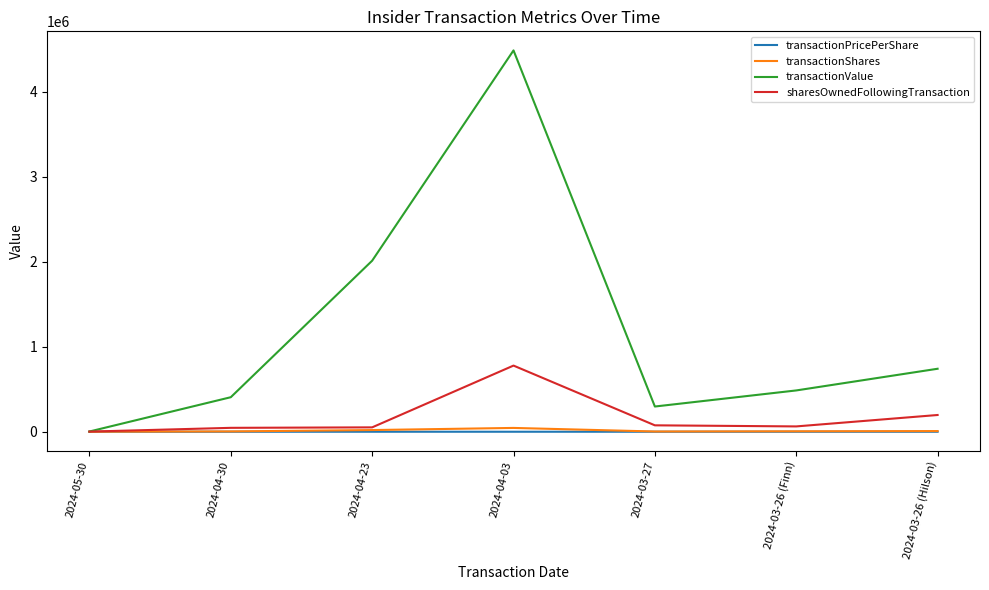

Which series changed the most between 2024-05-30 and 2024-04-03?

transactionValue